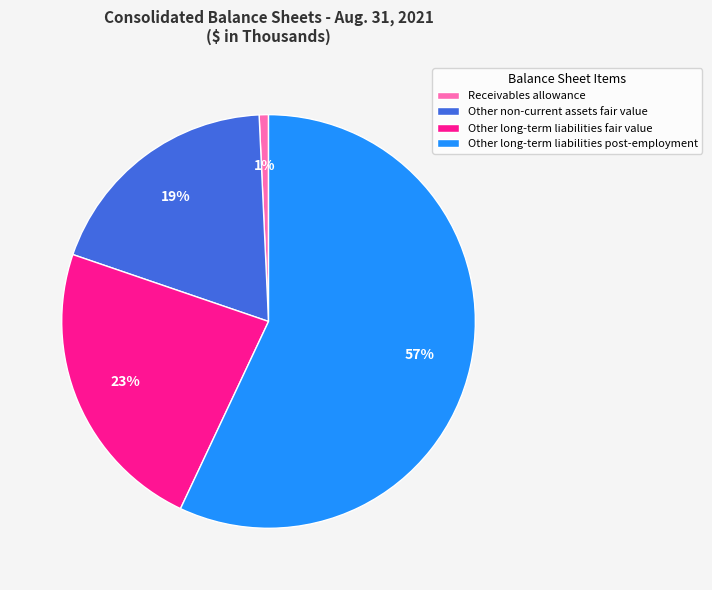

Which has a higher value, Other long-term liabilities fair value or Other long-term liabilities post-employment?

Other long-term liabilities post-employment